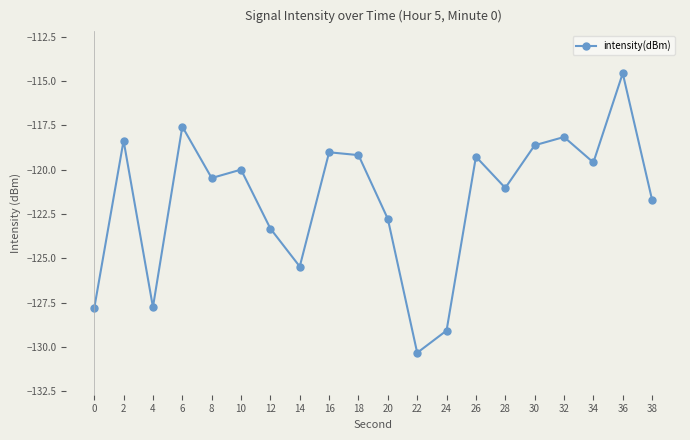

What is the value of the 10th point from the left?

-119.2